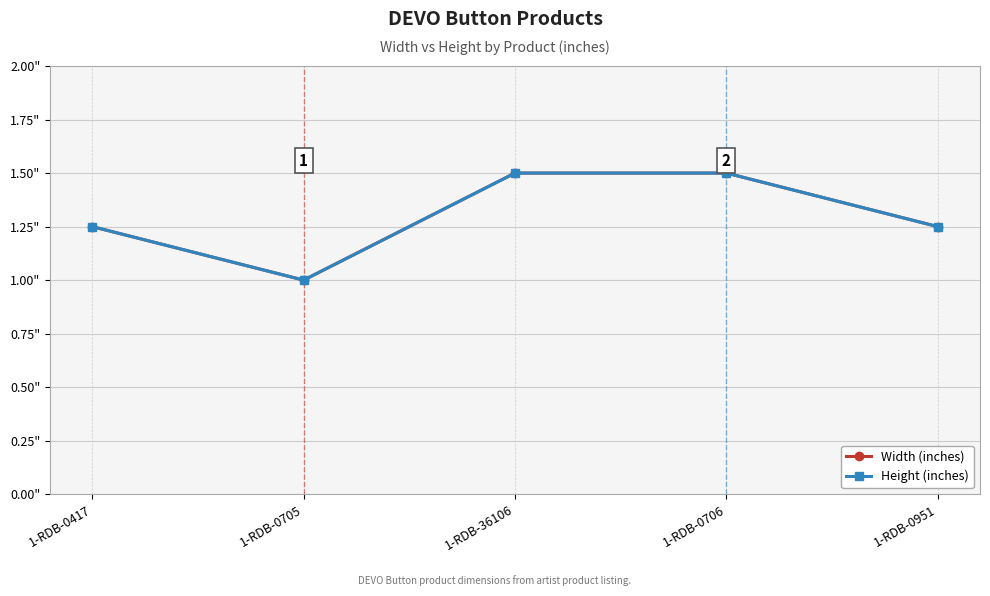

Which series has the widest spread of values?

Width (inches)